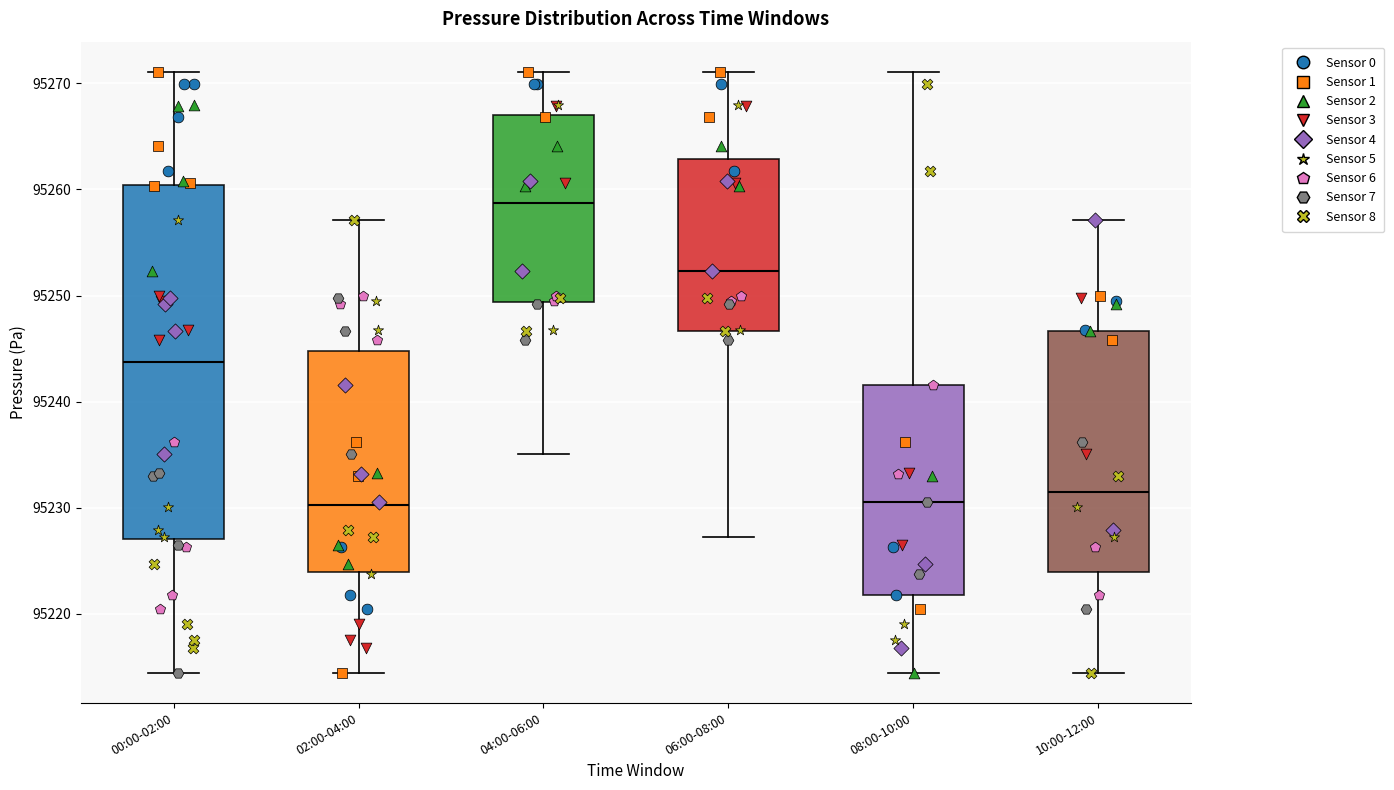

Which box's median line is the highest?

04:00-06:00